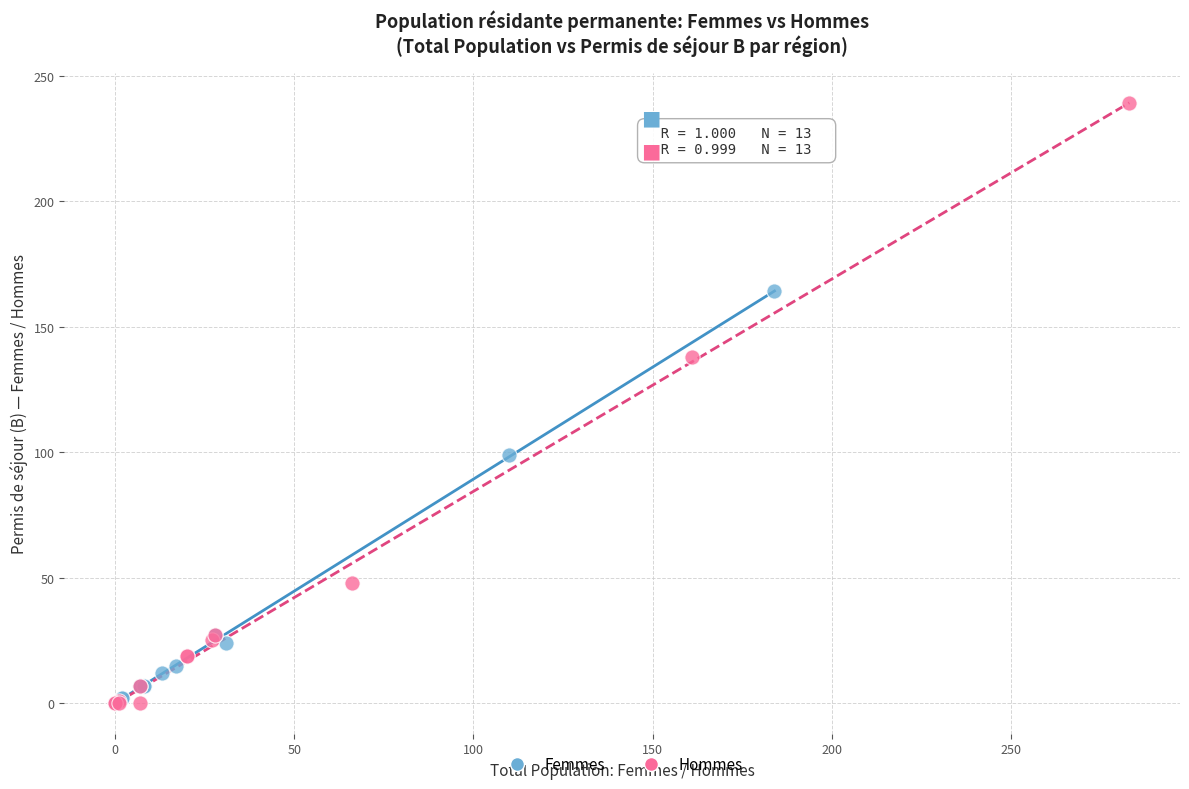

Which series has the largest Y range (max minus min)?

Hommes